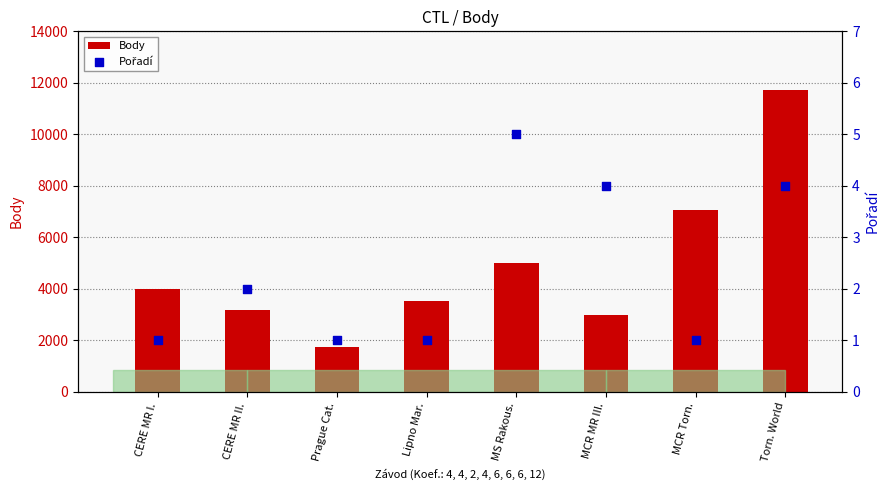

Which series contains the lowest Y value?

Pořadí